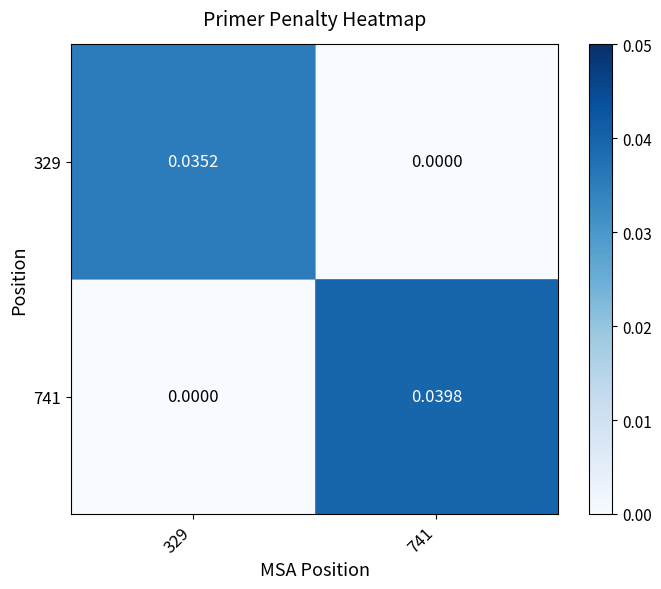

Between 329 and 741, which series saw the biggest shift?

741